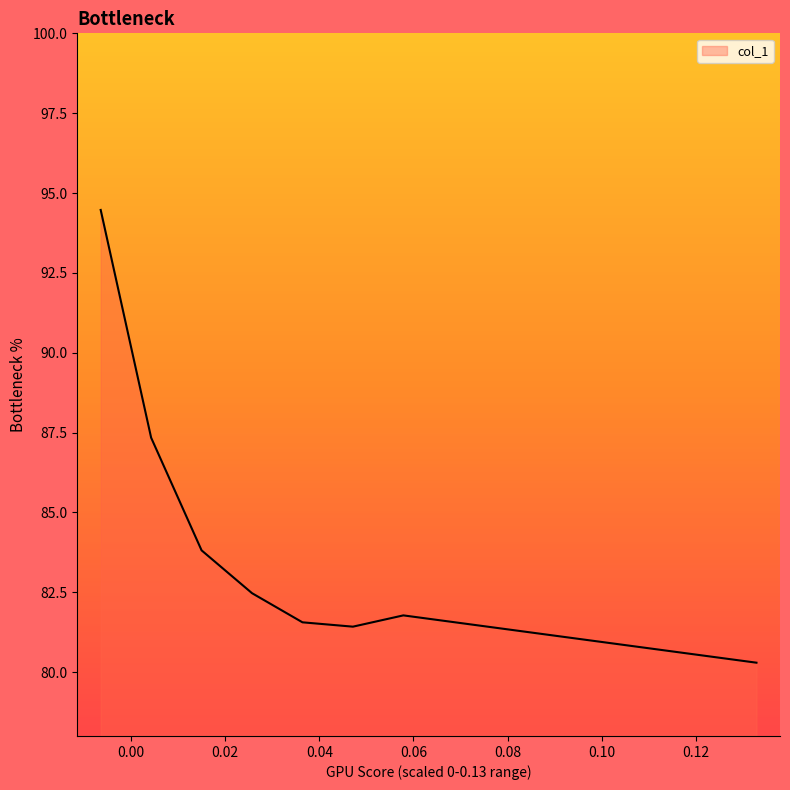

Does the chart have visible grid lines?

No